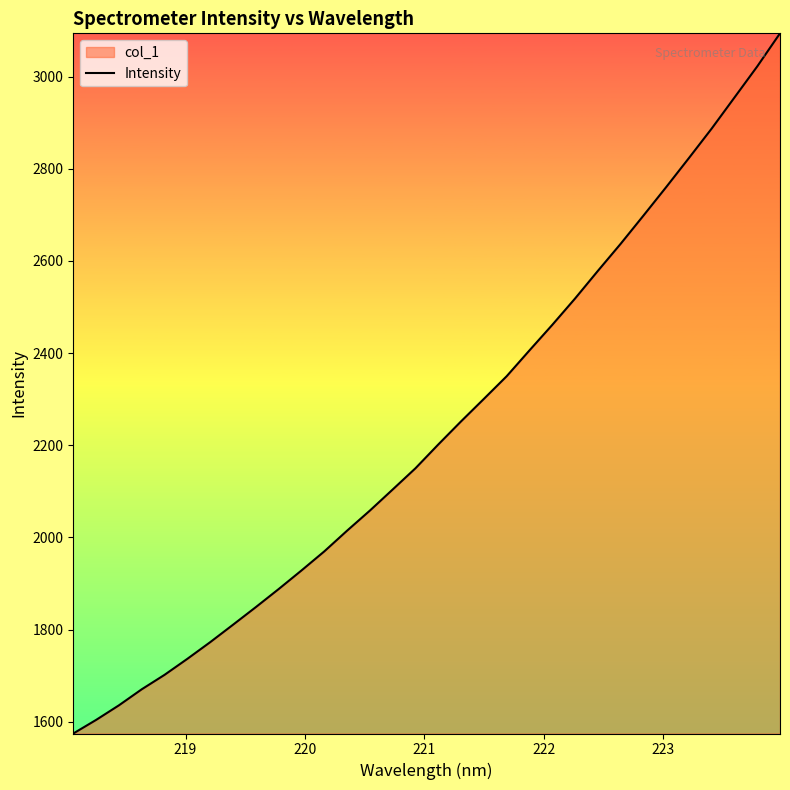

Does the chart display data point markers on the line(s)?

No